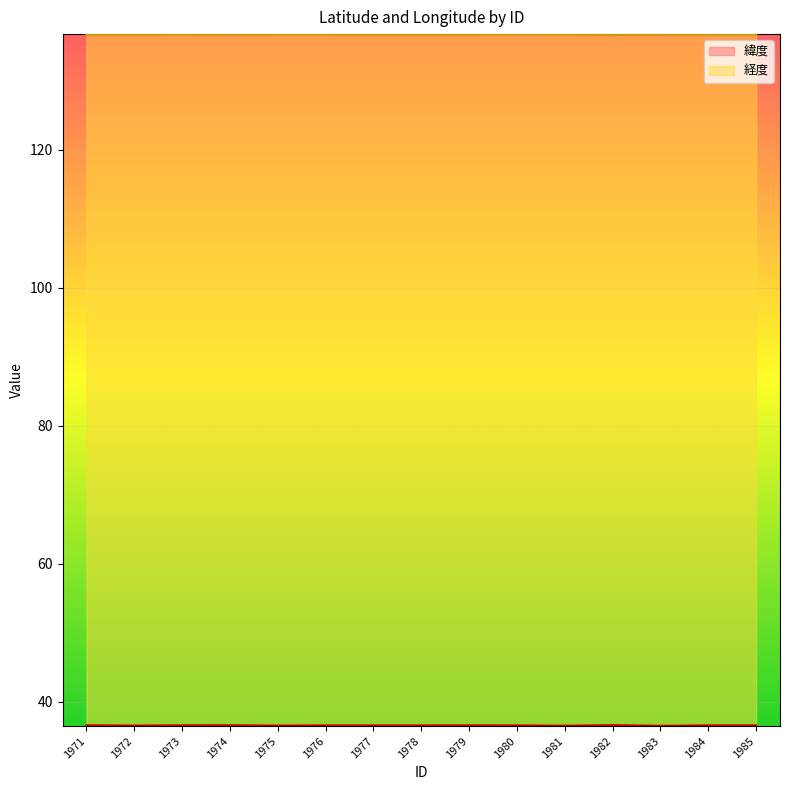

Reading right to left, transcribe all the data shown in this chart.

緯度: 36.6	36.6	36.5	36.6	36.5	36.6	36.6	36.6	36.6	36.6	36.5	36.6	36.6	36.5	36.6
経度: 136.6	136.7	136.6	136.6	136.7	136.7	136.7	136.7	136.7	136.7	136.7	136.6	136.7	136.6	136.6